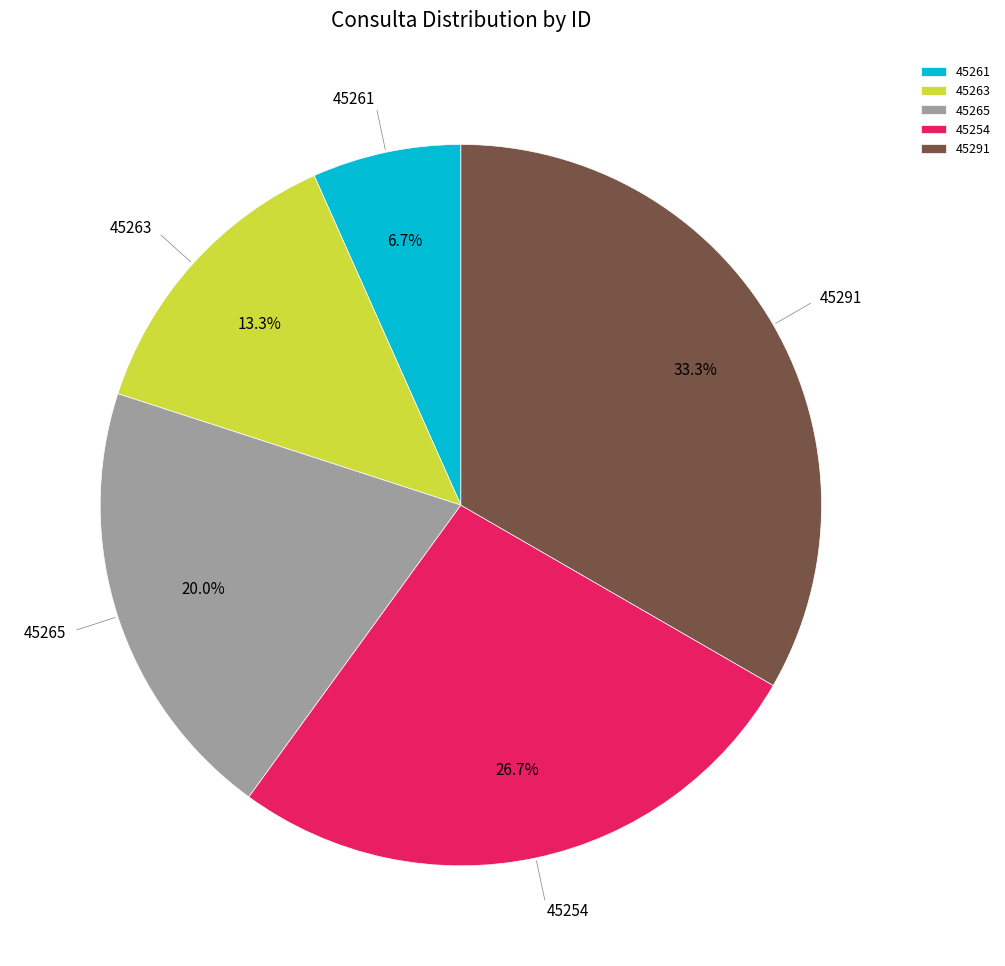

The 45291 slice represents 46% of the pie. True or false?

False